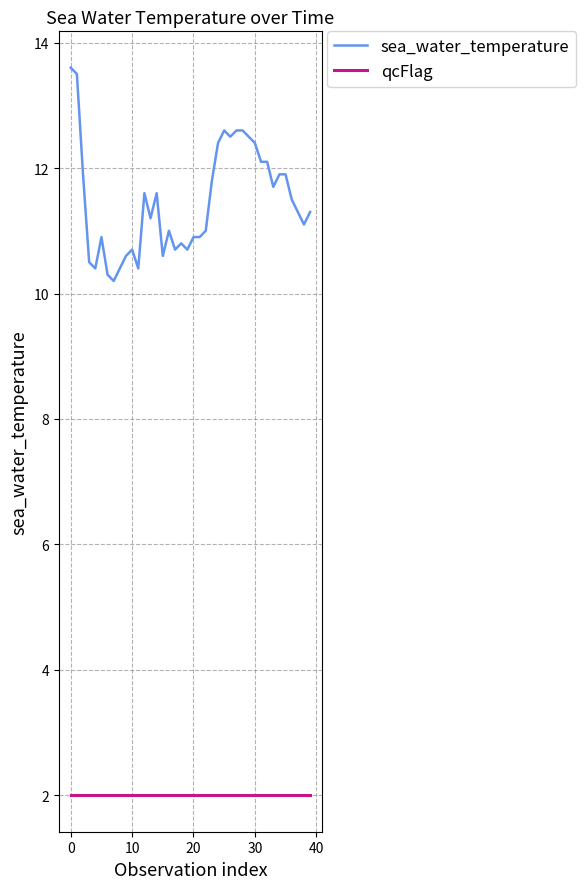

What is the minimum value for sea_water_temperature?

10.2